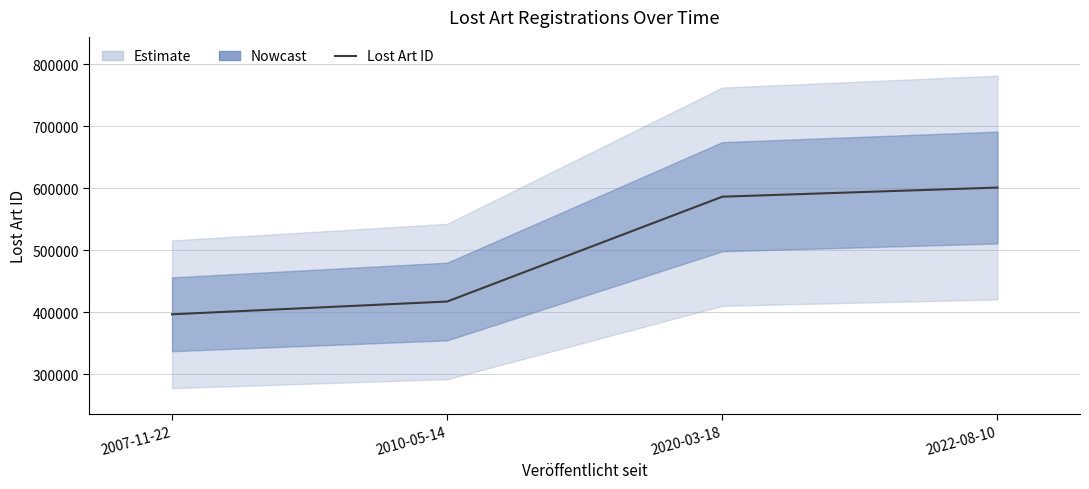

True or false: there are more than 0 points higher than both neighbors.

False